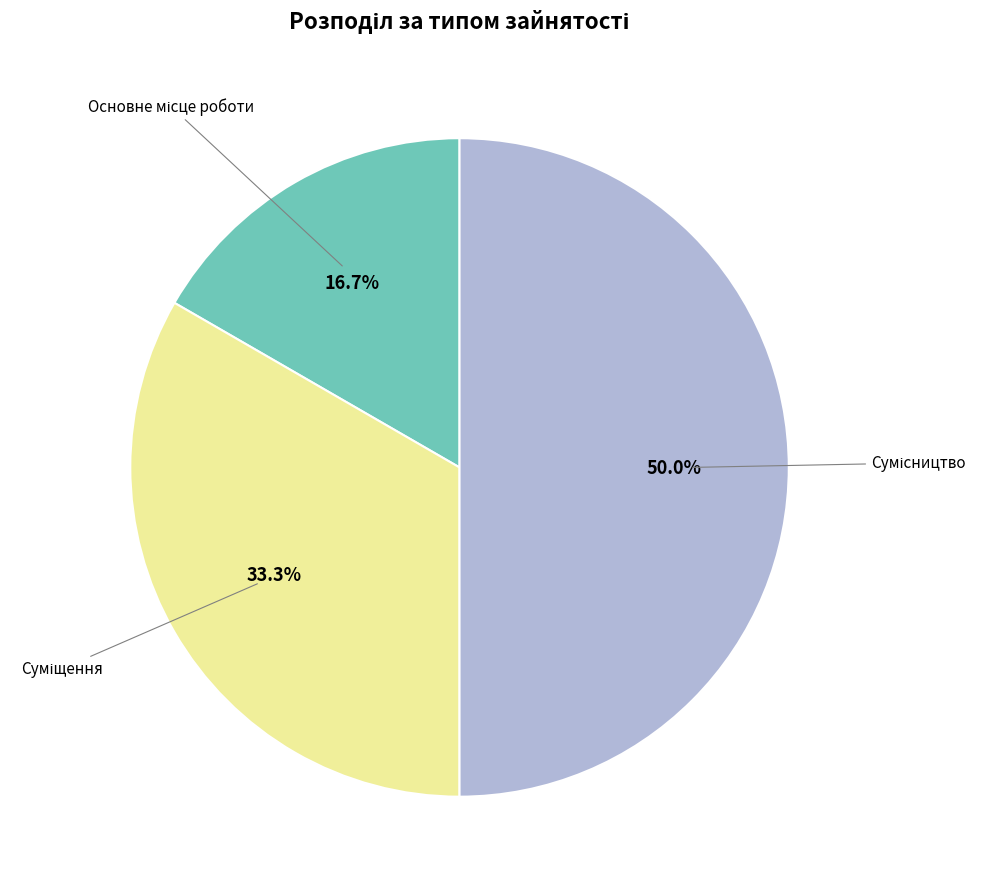

Is there any slice that represents more than half of the pie?

No